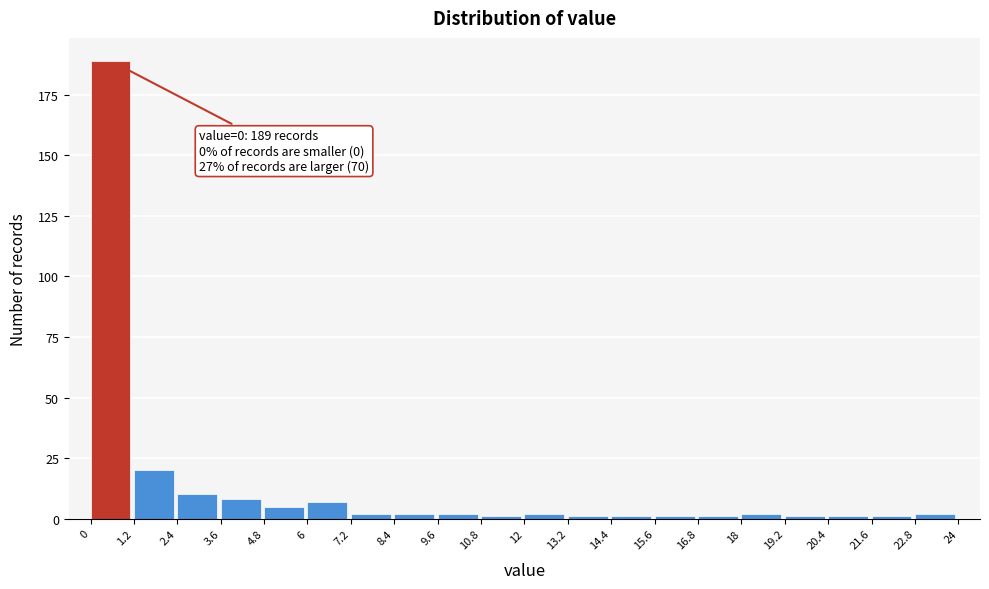

Over which range of the x-axis is the bar tallest?

0 to 1.2